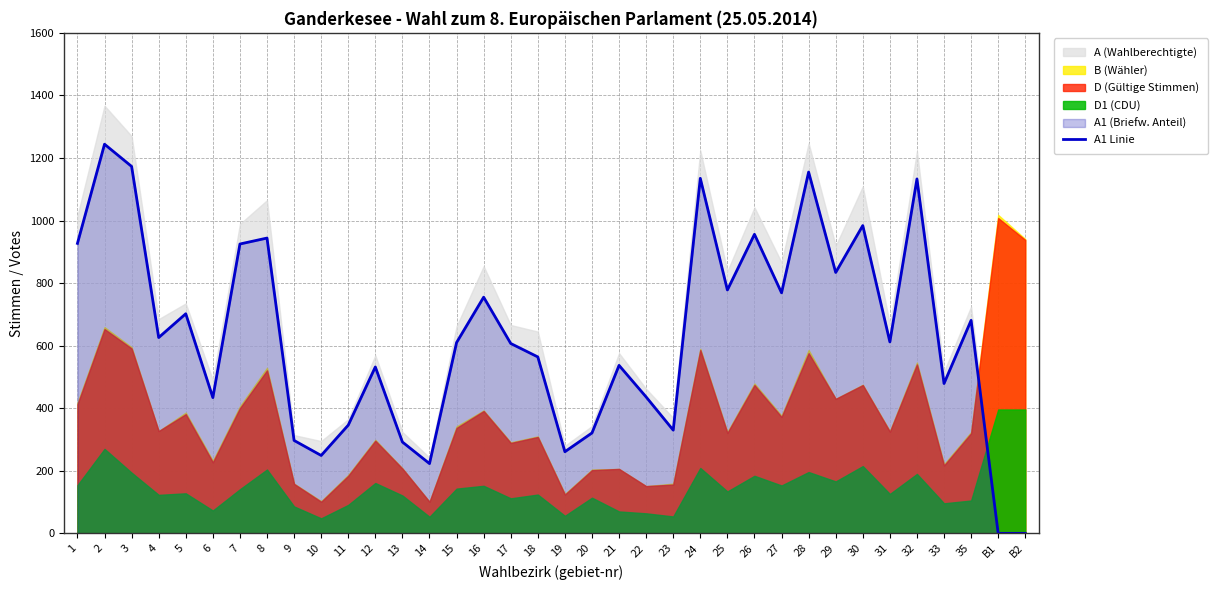

List the labels in order of value, smallest first.

B1, B2, 14, 10, 19, 13, 9, 20, 23, 11, 6, 22, 33, 12, 21, 18, 17, 15, 31, 4, 35, 5, 16, 27, 25, 29, 7, 1, 8, 26, 30, 32, 24, 28, 3, 2